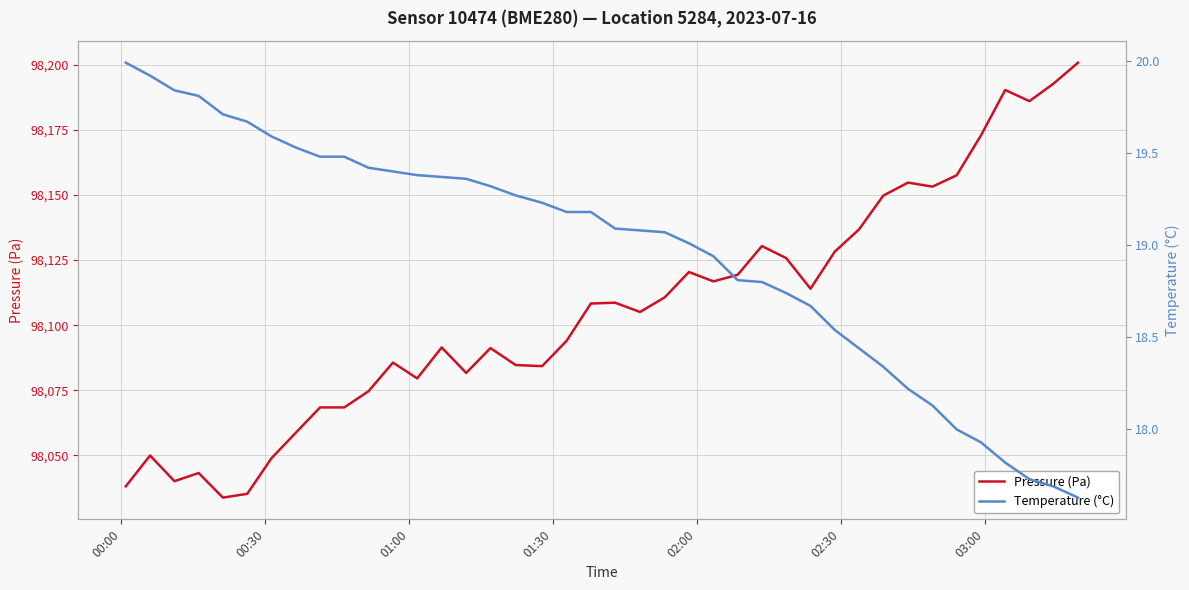

What is the minimum value for Pressure (Pa)?

98033.8